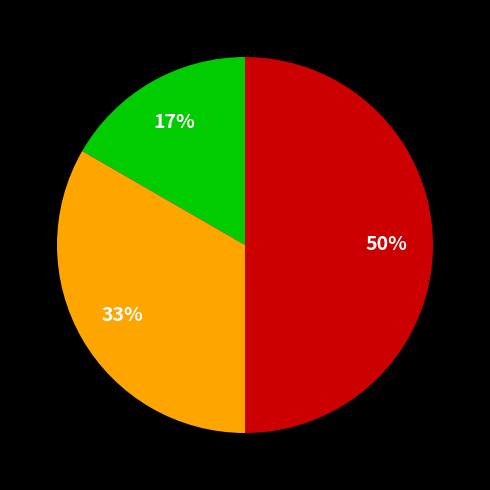

Count the number of slices in the pie.

3